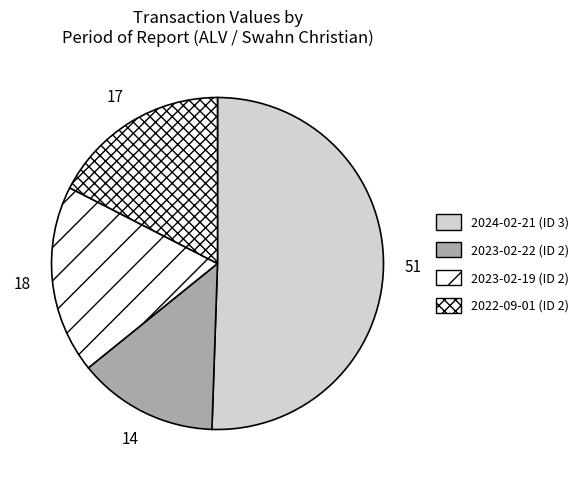

Rank the categories by value from highest to lowest.

2024-02-21, 2023-02-19, 2022-09-01, 2023-02-22